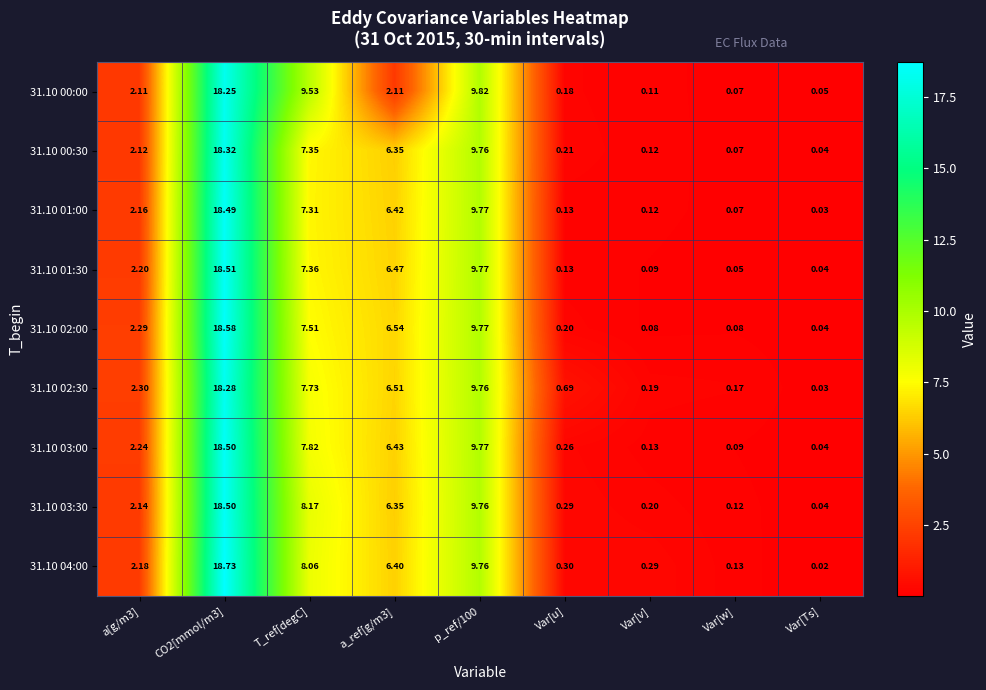

Which label corresponds to the smallest value in the chart?

Var[Ts]